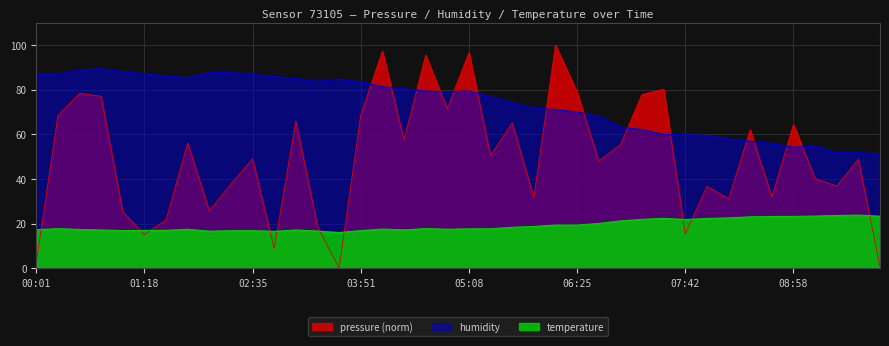

What is the sum of the temperature values at 10:16 and 04:53?

40.8